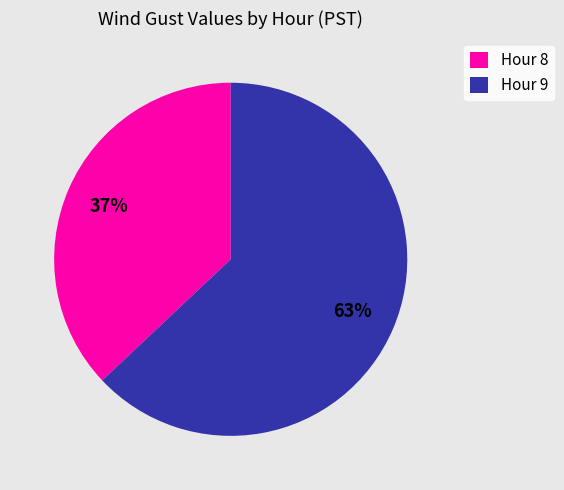

To the nearest percent, what is the difference between the largest and smallest slice percentages?

26%